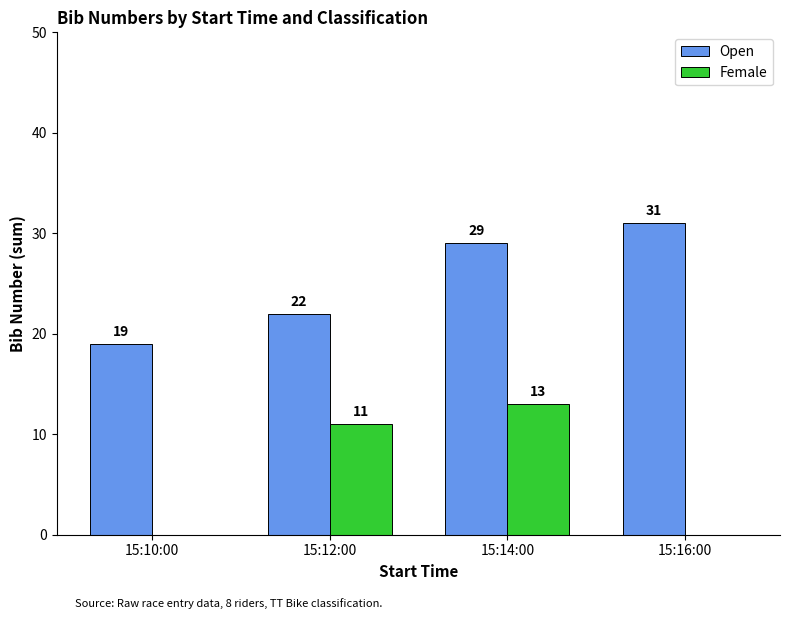

What is the sum of all Open values?

101